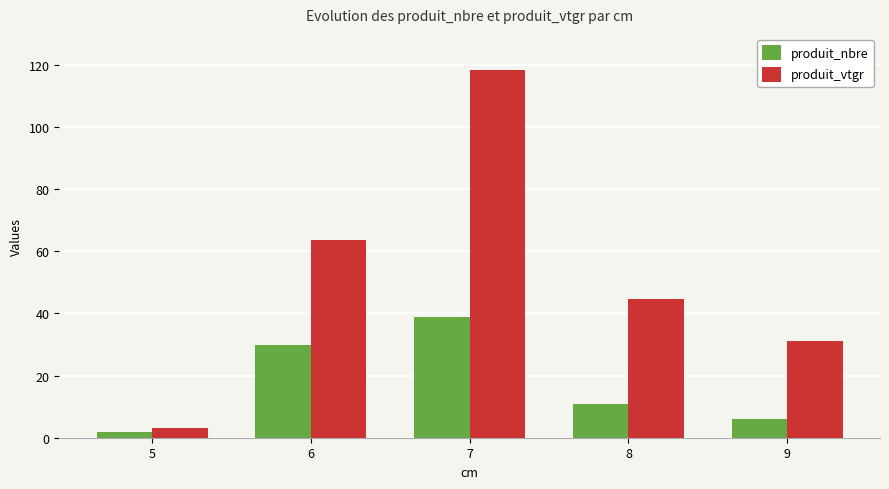

Which series has the largest total across all categories?

produit_vtgr